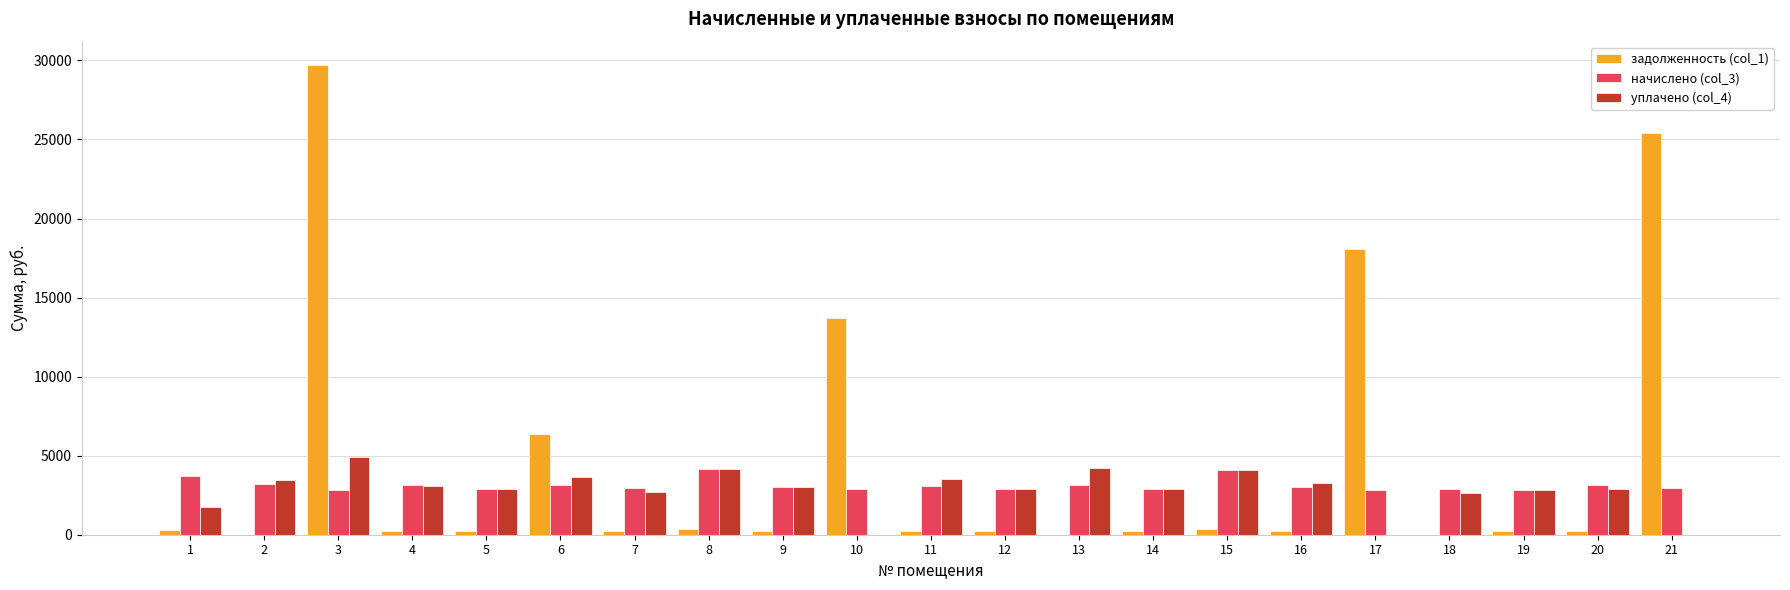

The value of задолженность (col_1) at 18 is 0.0. True or false?

True